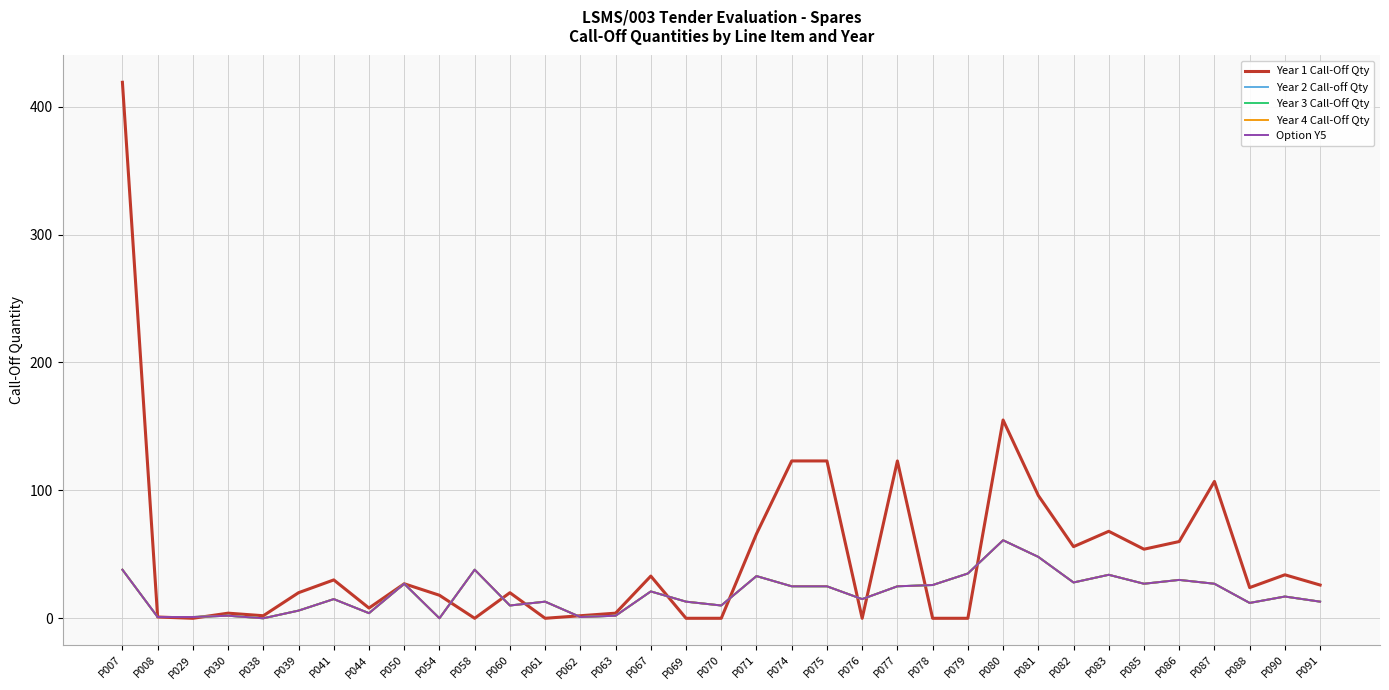

At how many categories does at least one series exceed 53?

12